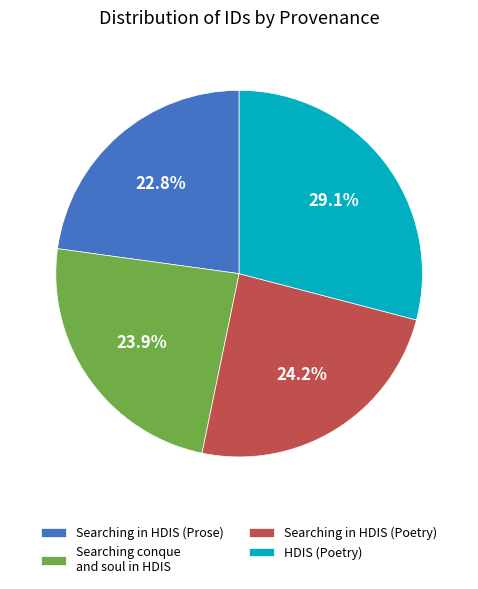

To the nearest percent, what is the combined percentage of Searching in HDIS (Prose) and HDIS (Poetry)?

52%